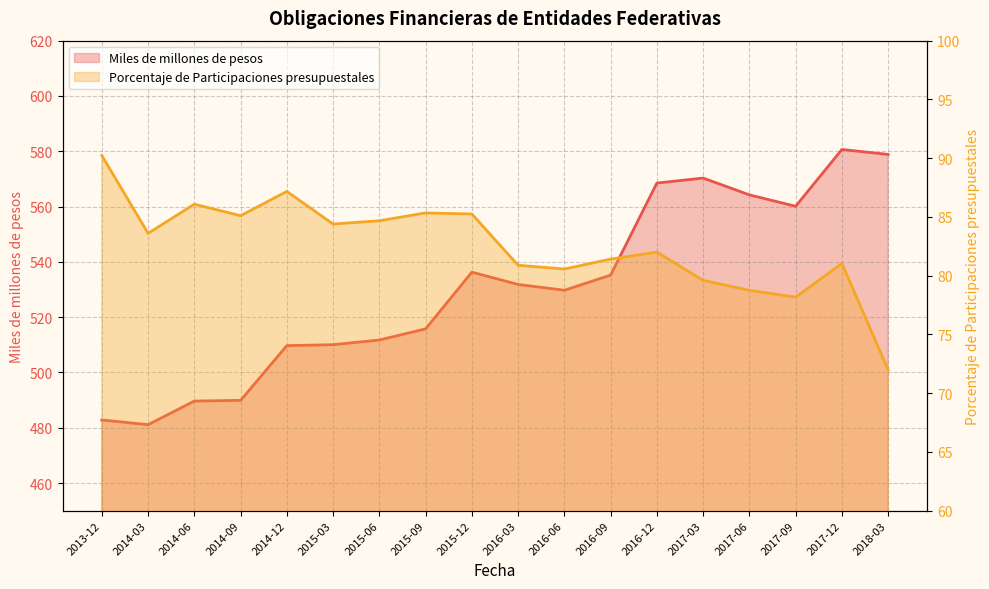

True or false: Miles de millones de pesos has a value of 741.3 at 2015-03.

False